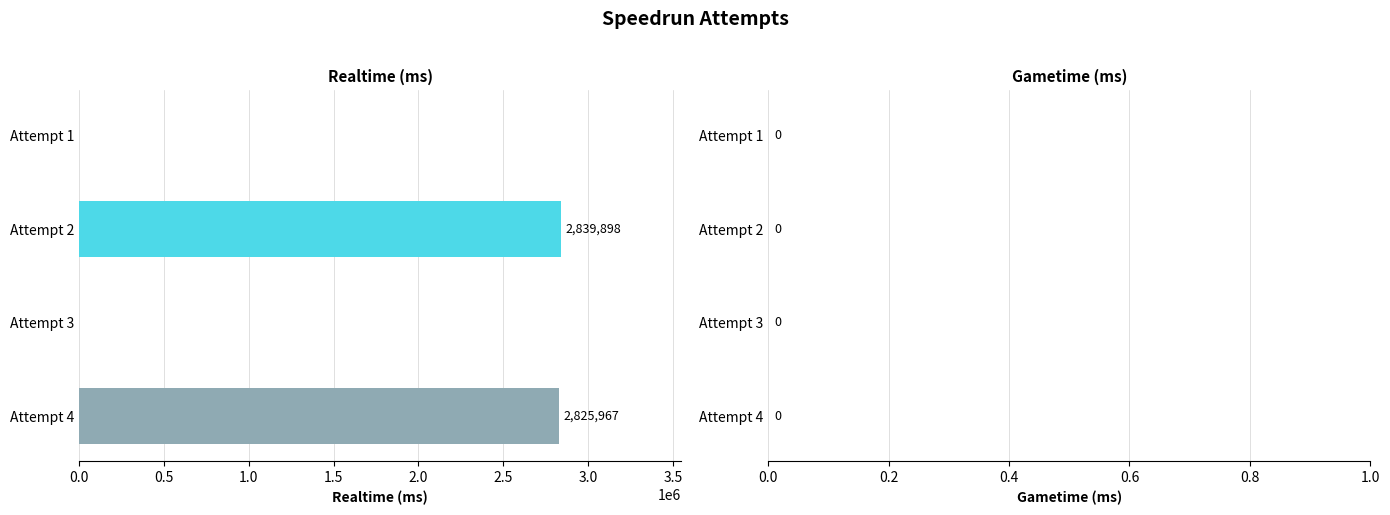

What is the greatest value displayed?

2839898